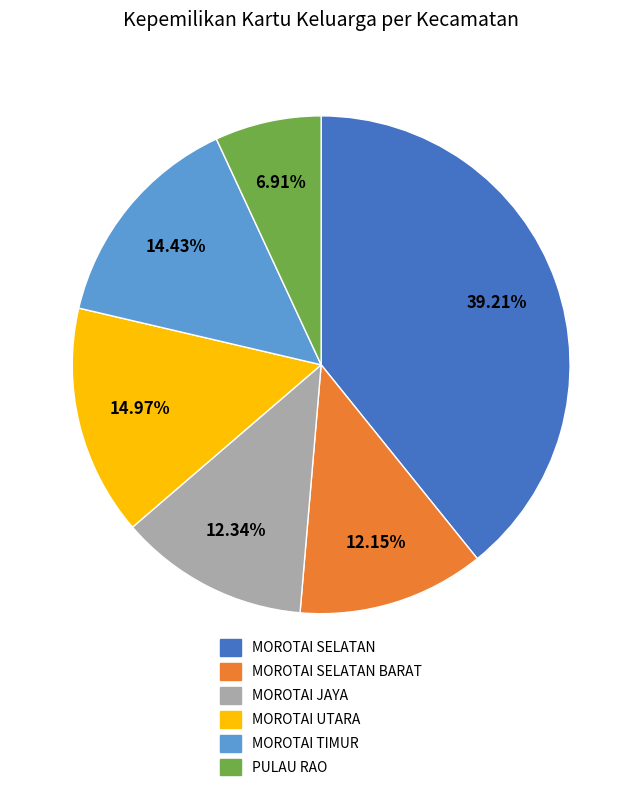

To the nearest percent, what is the difference between the MOROTAI SELATAN BARAT and MOROTAI SELATAN slice percentages?

27%